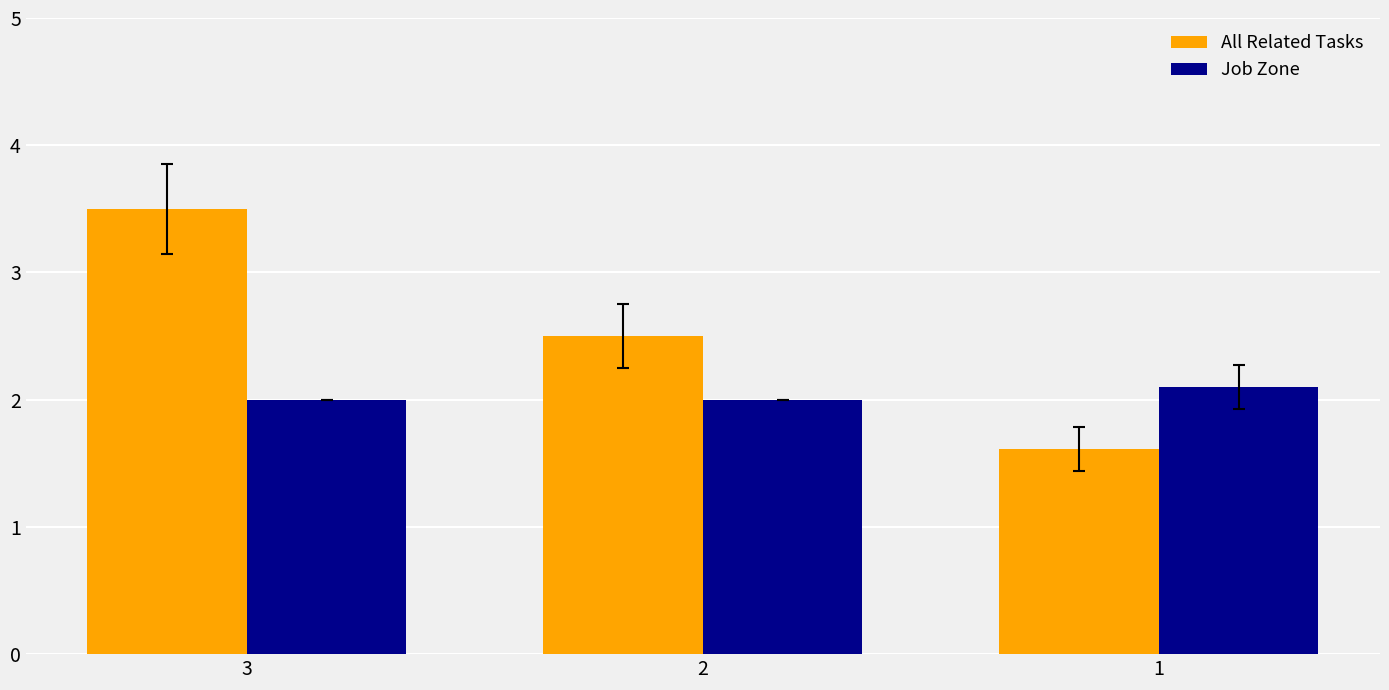

Which series changed the most between 3 and 2?

All Related Tasks